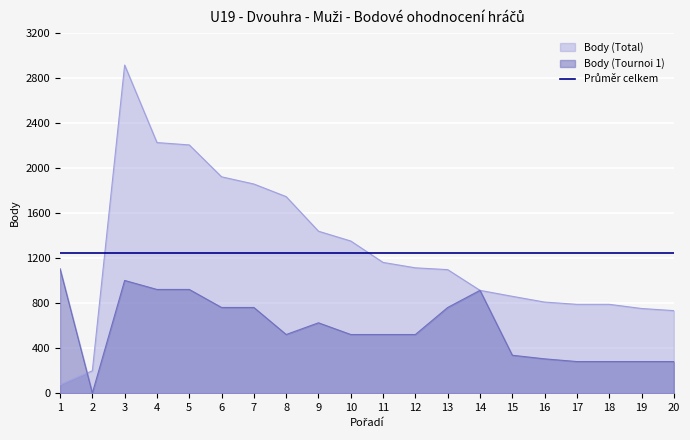

What is the spread (max minus min) of values at 2?

198